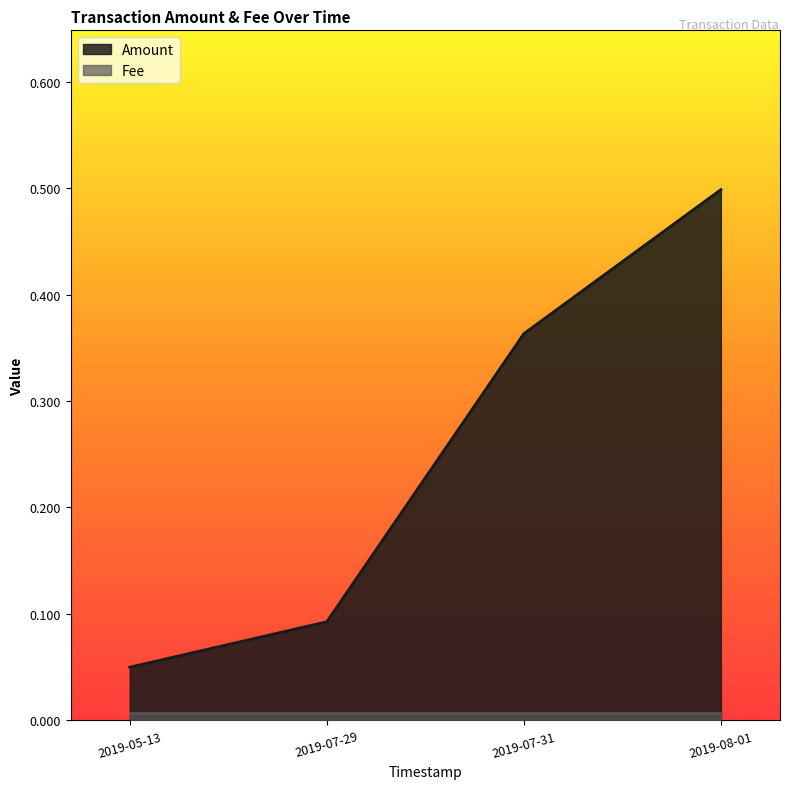

True or false: the data has more than 2 interior local peaks.

False